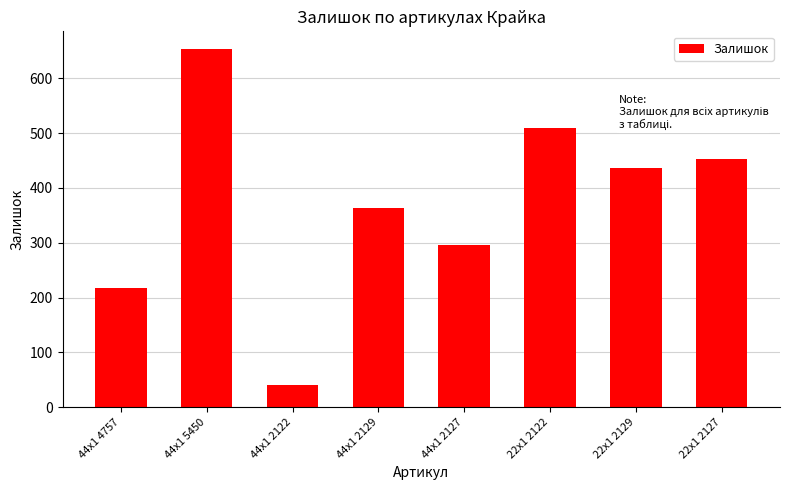

Approximately how many times larger is the value at 44x1 2127 compared to 44x1 2129?

0.8